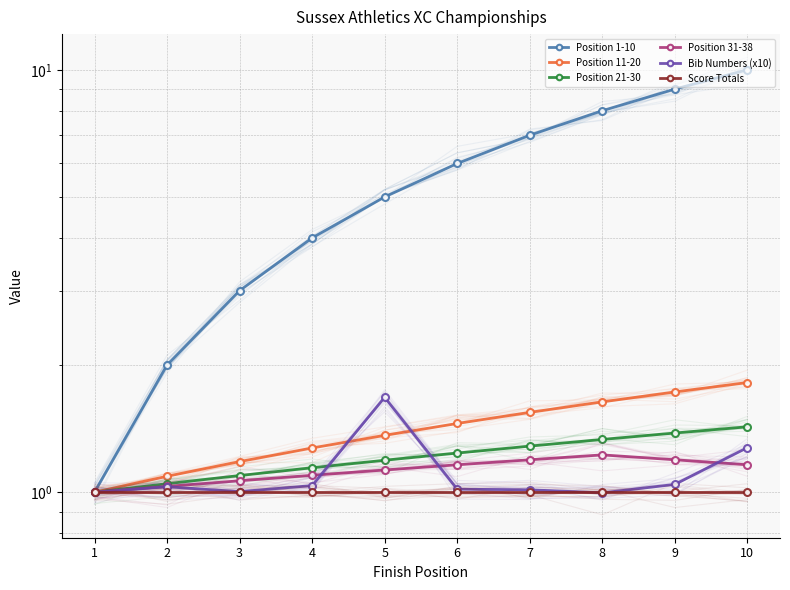

List the labels in order of Bib Numbers (x10) value, smallest first.

8, 1, 3, 7, 6, 2, 4, 9, 10, 5